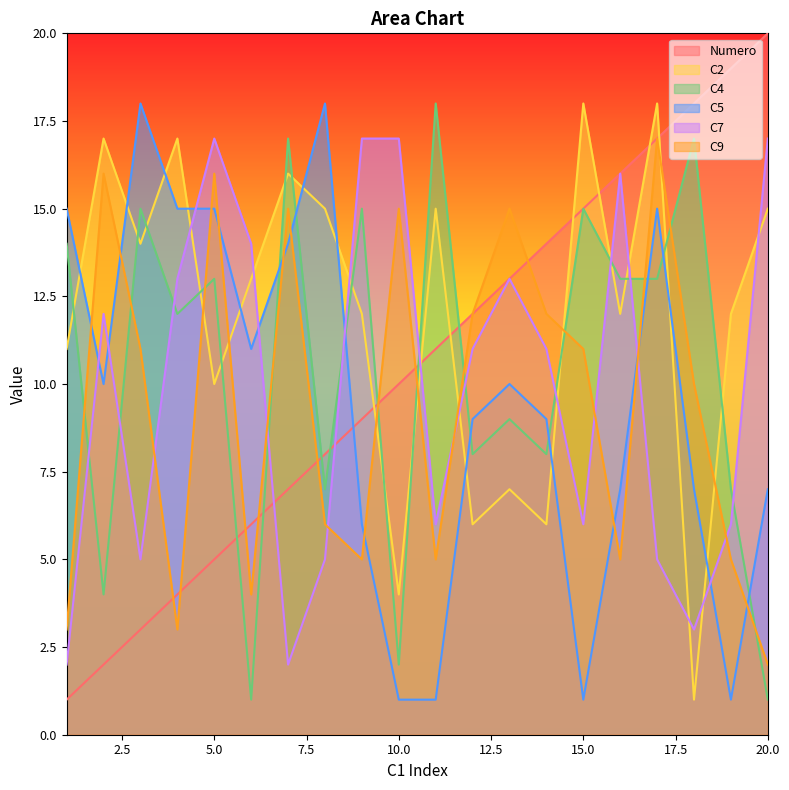

Reading right to left, what are all the values shown in this chart?

Numero: 20	19	18	17	16	15	14	13	12	11	10	9	8	7	6	5	4	3	2	1
C2: 15	12	1	18	12	18	6	7	6	15	4	12	15	16	13	10	17	14	17	11
C4: 1	7	17	13	13	15	8	9	8	18	2	15	7	17	1	13	12	15	4	14
C5: 7	1	7	15	7	1	9	10	9	1	1	6	18	14	11	15	15	18	10	15
C7: 17	6	3	5	16	6	11	13	11	6	17	17	5	2	14	17	13	5	12	2
C9: 2	5	10	17	5	11	12	15	12	5	15	5	6	15	4	16	3	11	16	3